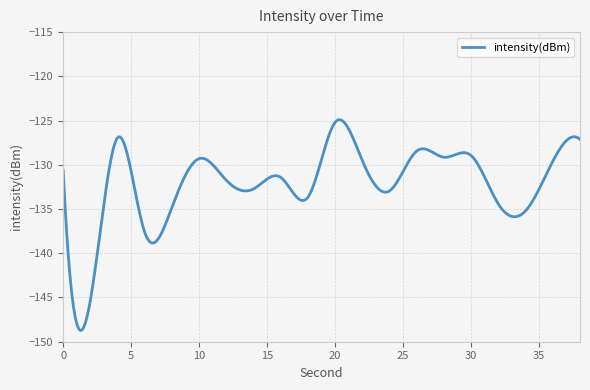

What is the maximum value shown in the chart?

-124.9